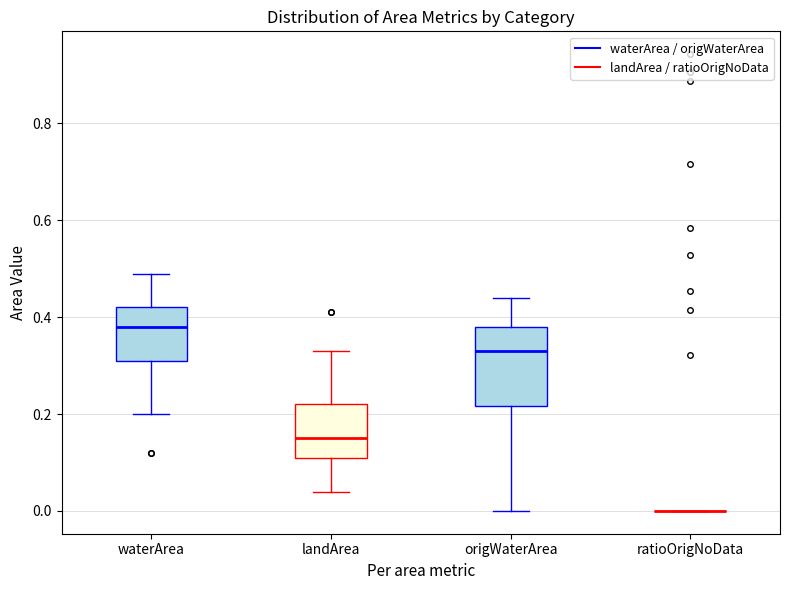

Reading left to right, transcribe this box plot: for each box, give where its median line is, the range the box spans, and where its two whiskers end, as read against the y-axis. The values are not printed on the chart, so give them approximately, as read against the axis.

waterArea: median 0.38, box 0.32 to 0.42, whiskers 0.20 to 0.50
landArea: median 0.16, box 0.12 to 0.22, whiskers 0.04 to 0.34
origWaterArea: median 0.34, box 0.22 to 0.38, whiskers 0.00 to 0.44
ratioOrigNoData: box collapsed to a line at 0.00, whiskers 0.00 to 0.00